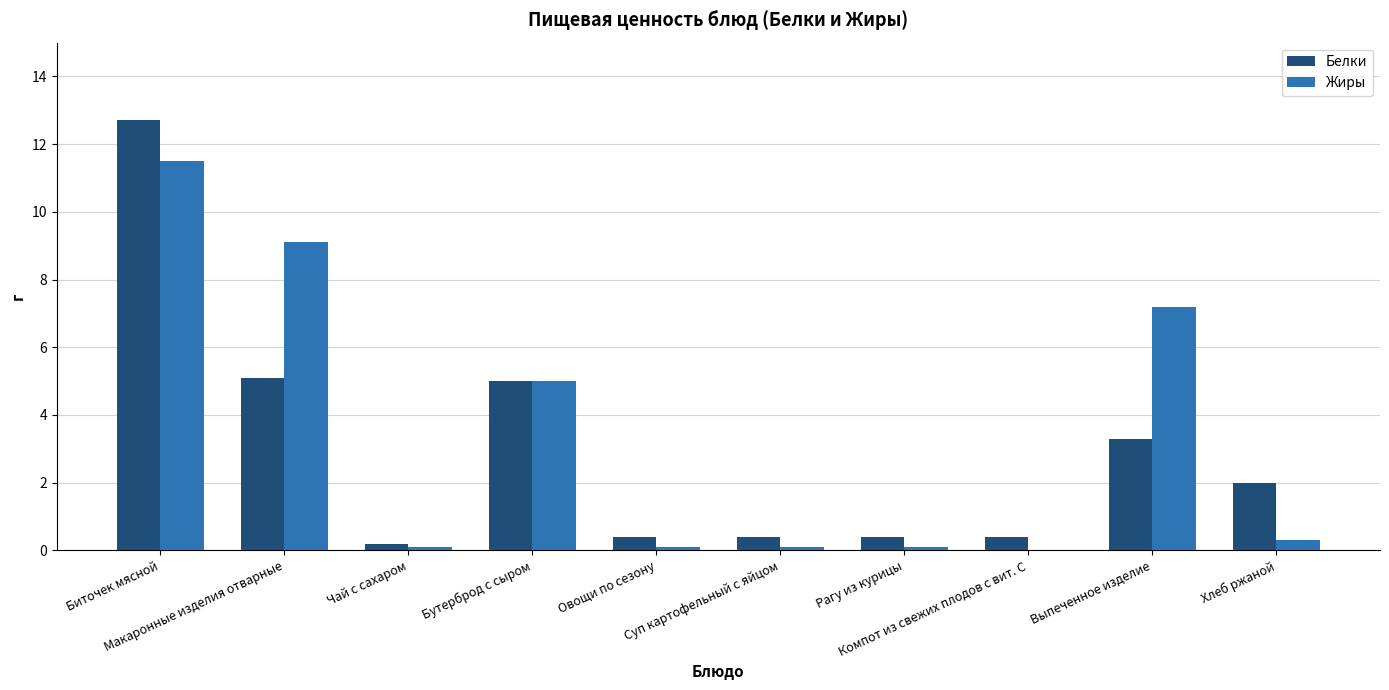

Which series has the widest spread of values?

Белки